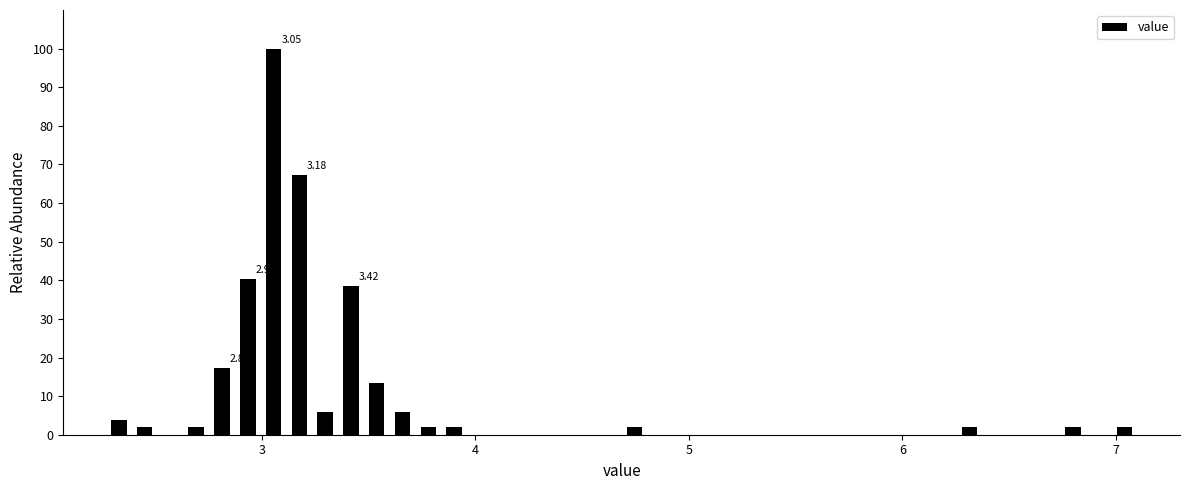

Around what value on the x-axis is the tallest bar? Give the approximate position of its centre, as read against the axis.

3.1